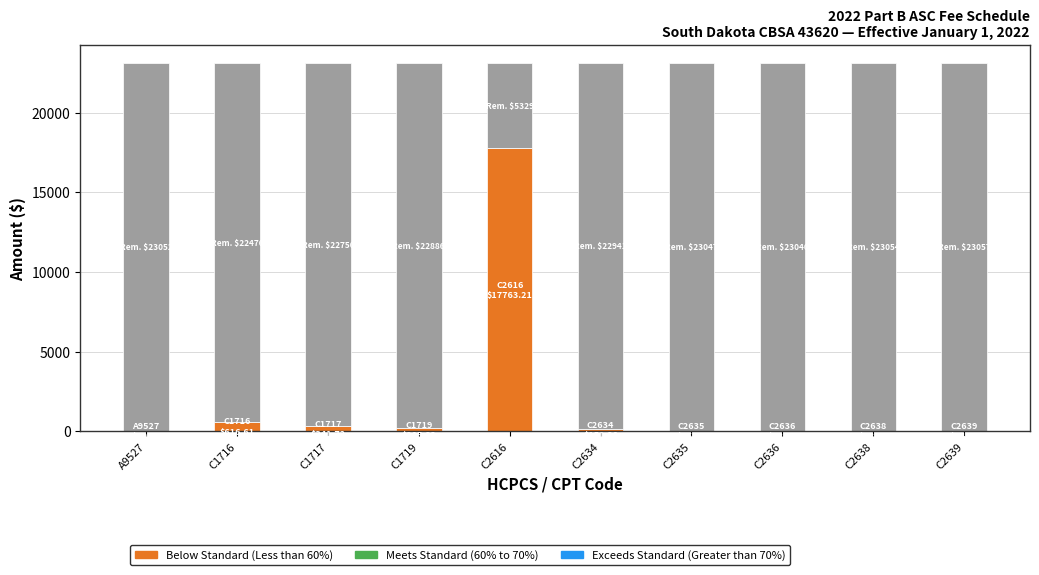

Which series changed the most between C1716 and C1719?

Below Standard (Less than 60%)